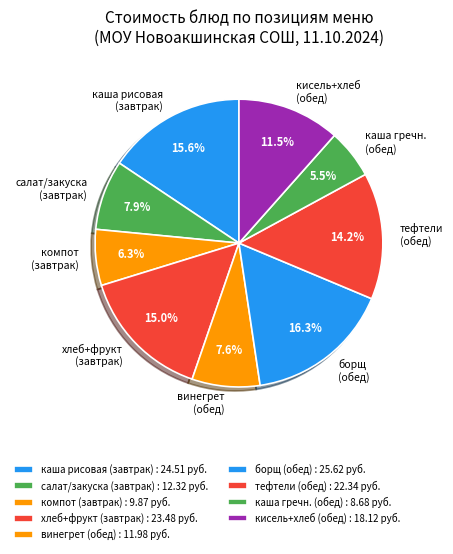

Which has a higher value, борщ (обед) or каша гречн. (обед)?

борщ (обед)